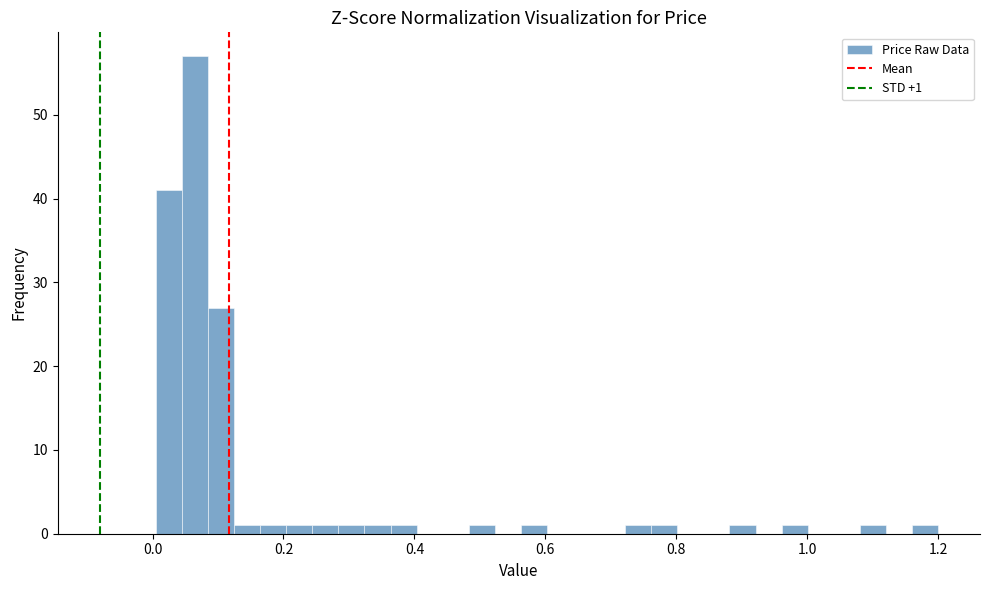

Read against the x-axis, roughly where is the centre of the tallest bar?

0.06